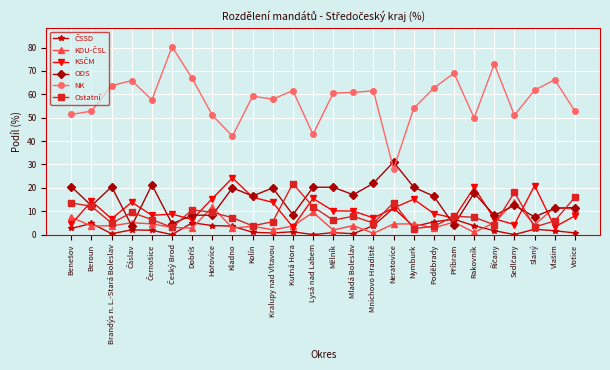

Which series has the widest spread of values?

NK